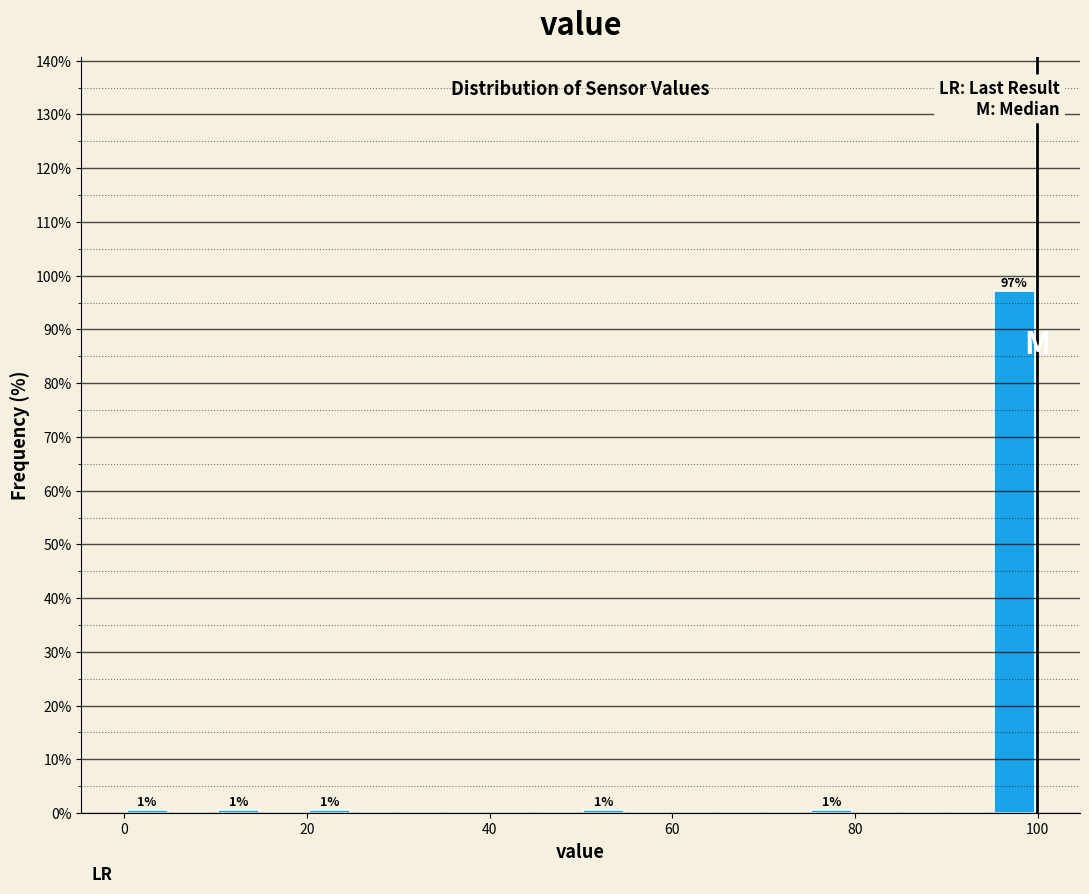

Around what value on the x-axis is the tallest bar? Give the approximate position of its centre, as read against the axis.

98